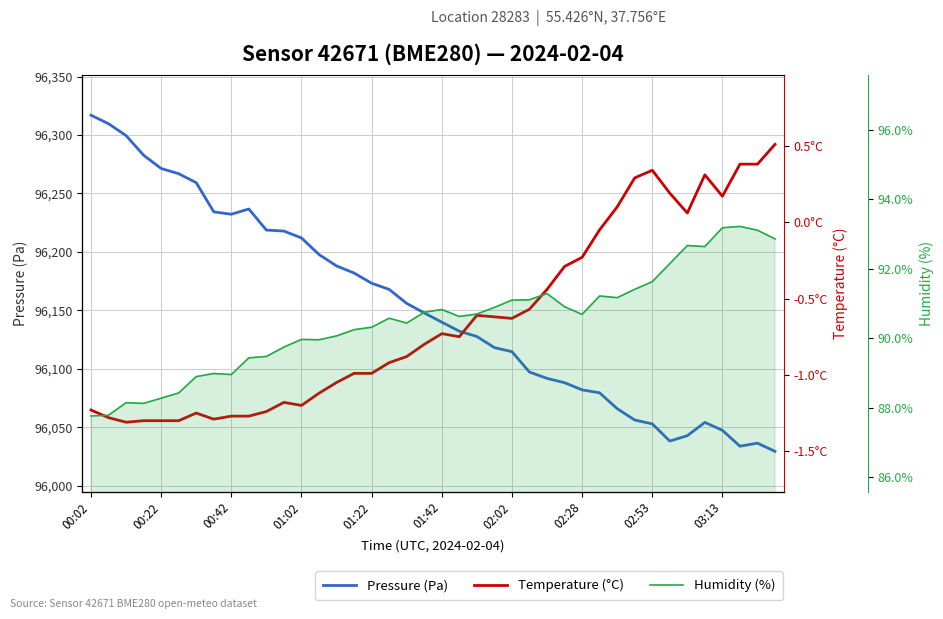

Rank the series at 26 from highest to lowest value.

Pressure (Pa), Humidity (%), Temperature (°C)